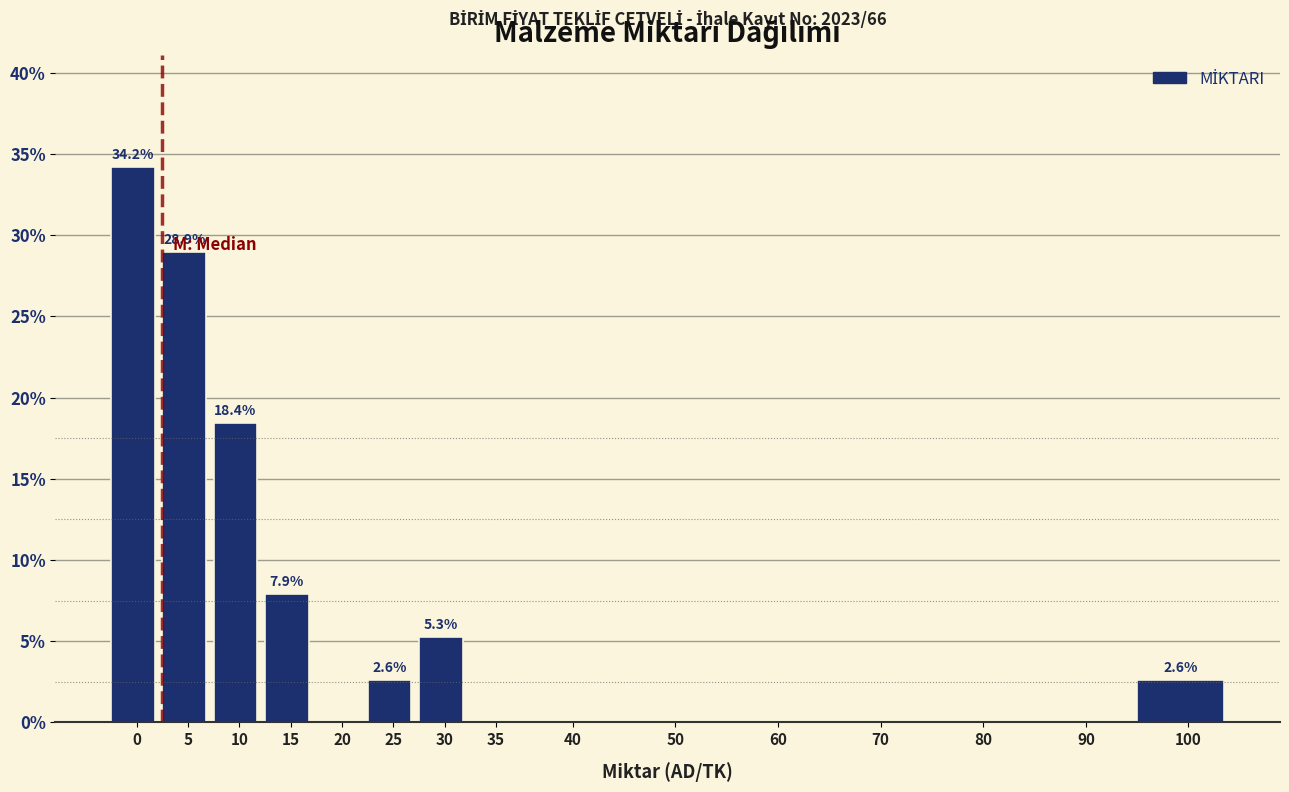

Reading left to right, extract all data points from this chart.

0=34.2	5=28.9	10=18.4	15=7.9	20=0.0	25=2.6	30=5.3	35=0.0	40=0.0	50=0.0	60=0.0	70=0.0	80=0.0	90=0.0	100=2.6